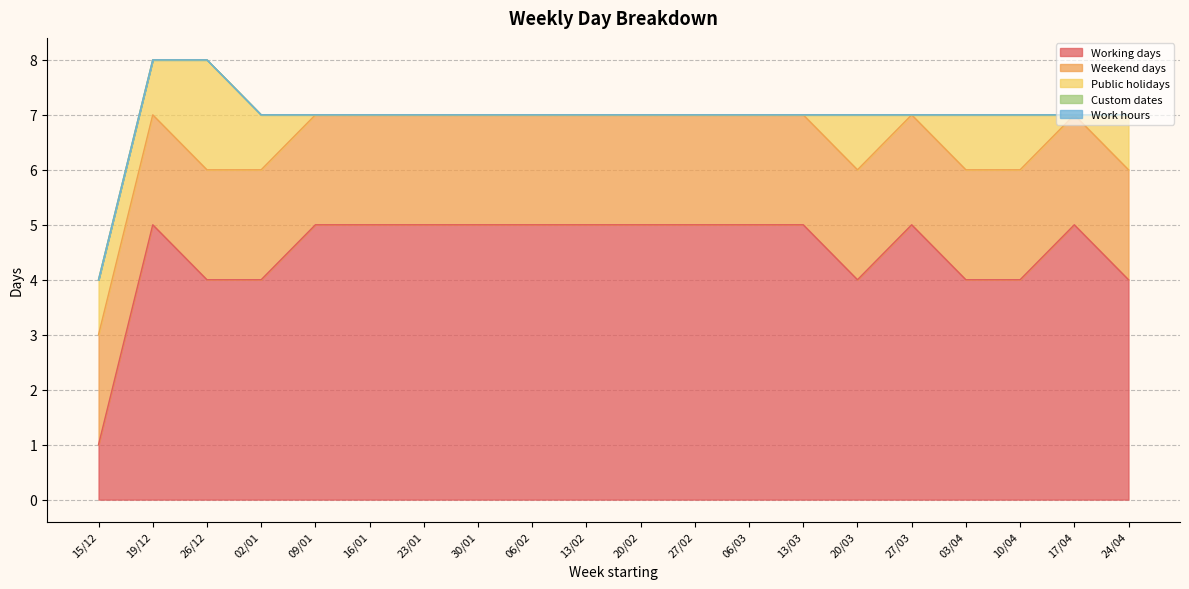

What are all the series names shown in the legend?

Working days, Weekend days, Public holidays, Custom dates, Work hours